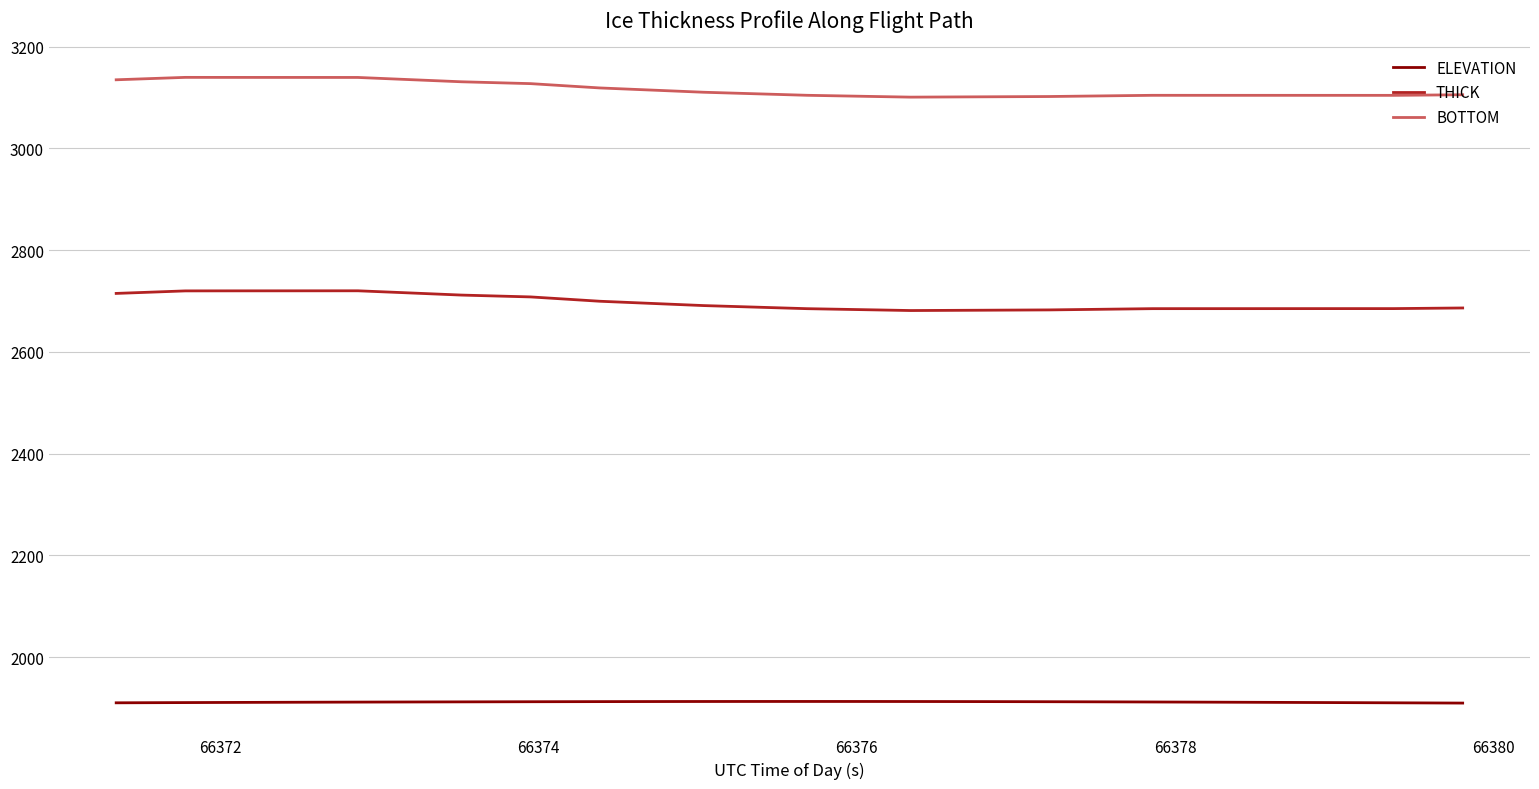

What is the difference between the maximum and minimum values in the THICK series?

38.8